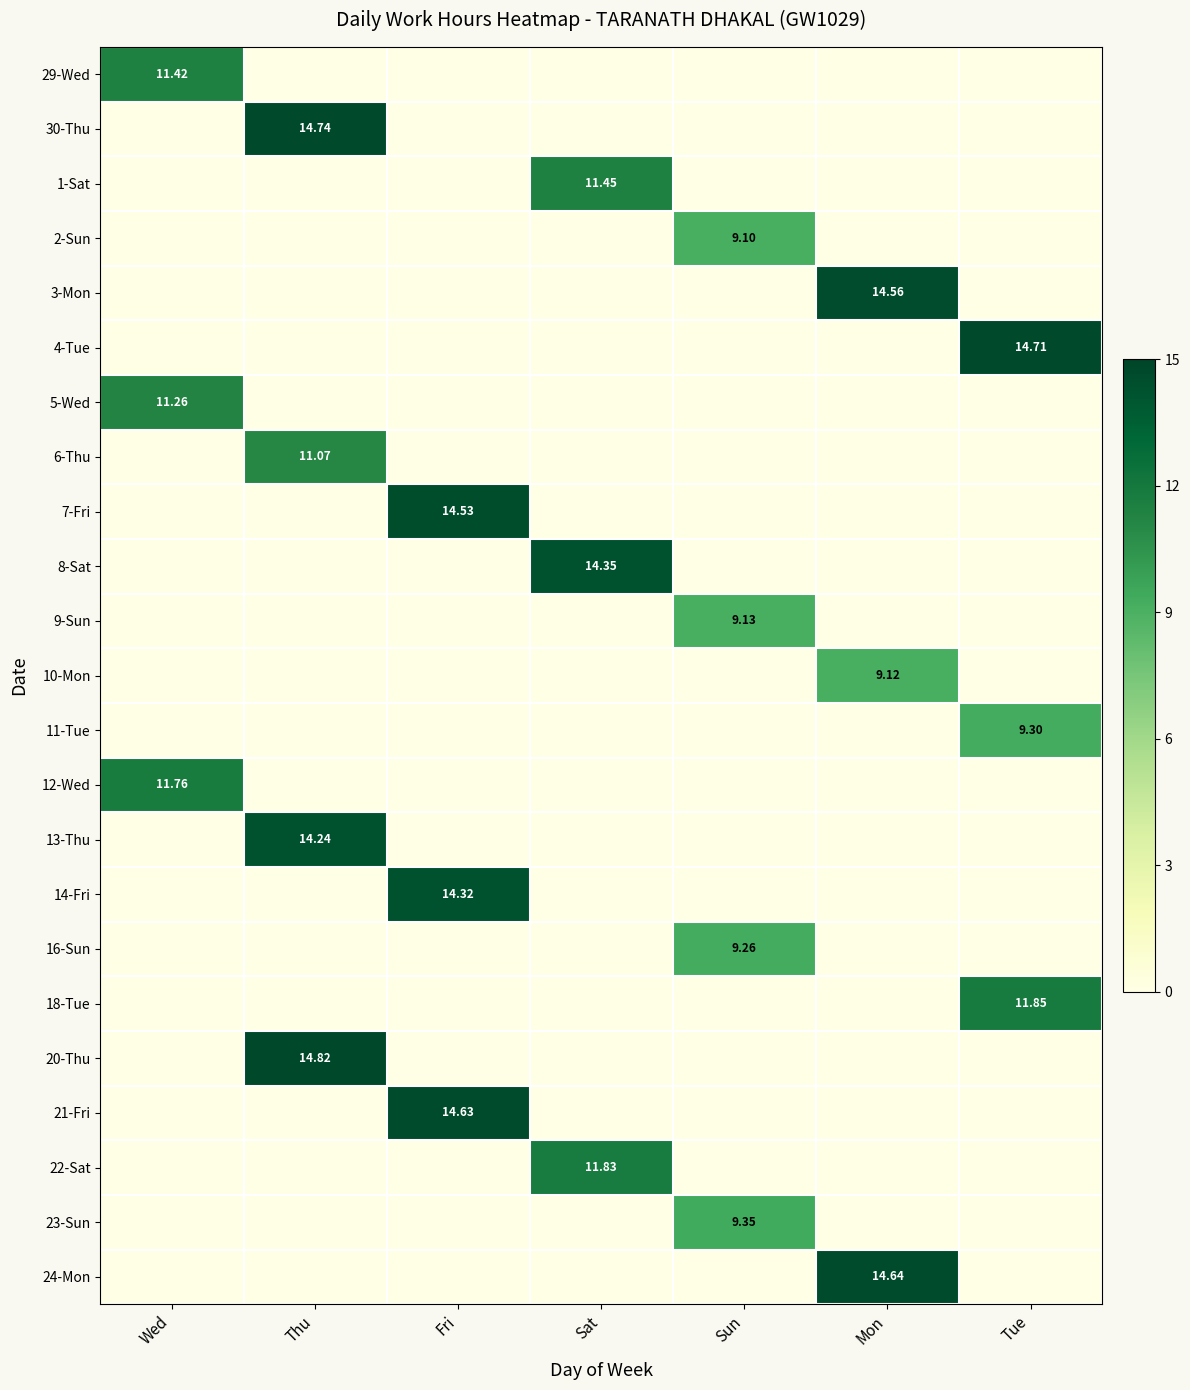

What is the sum of all 13-Thu values?

14.2